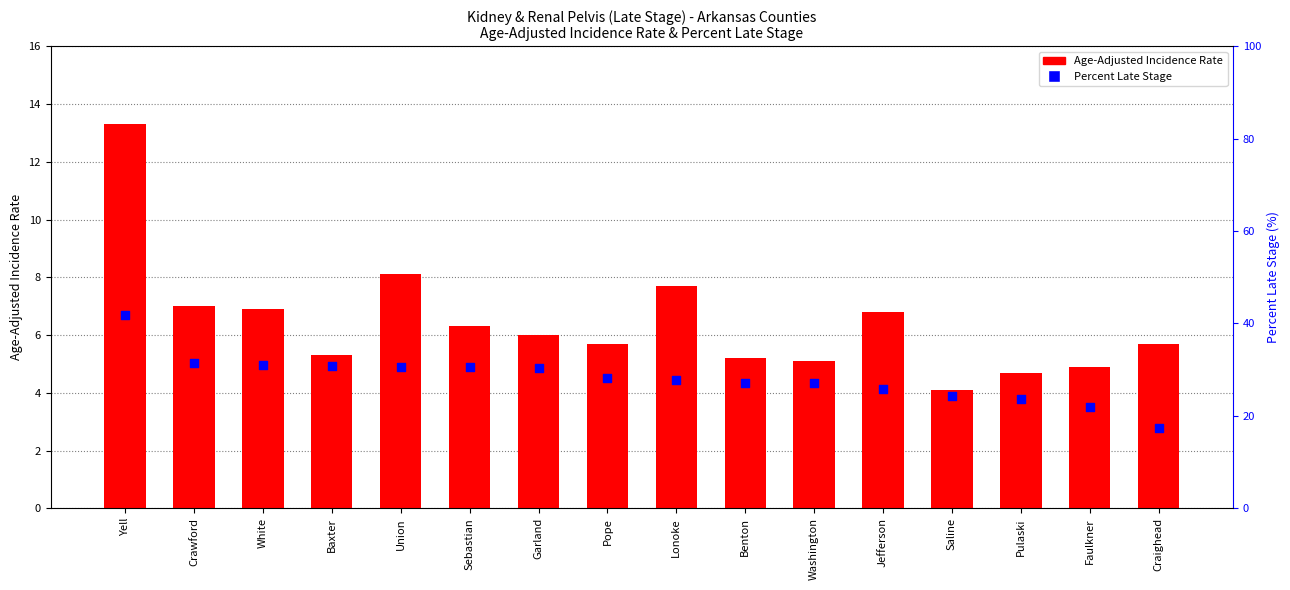

Which series has the widest spread of Y values?

Percent of Cases with Late Stage